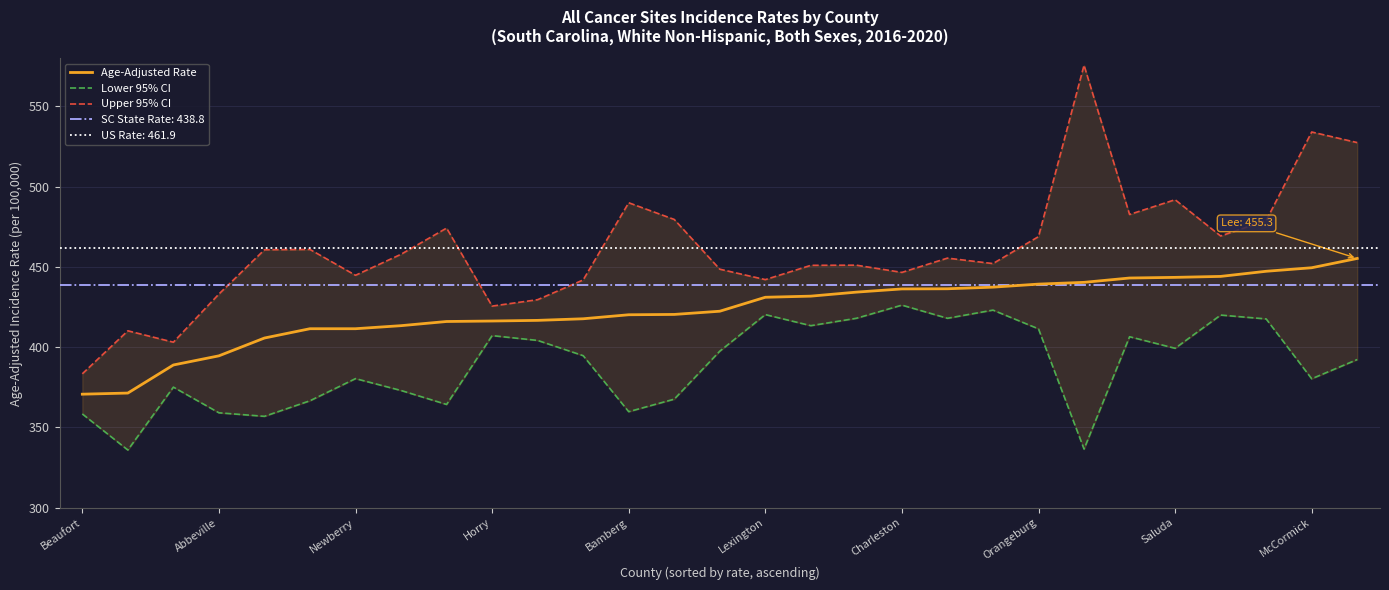

True or false: Lower 95% CI and Upper 95% CI cross at least once.

False